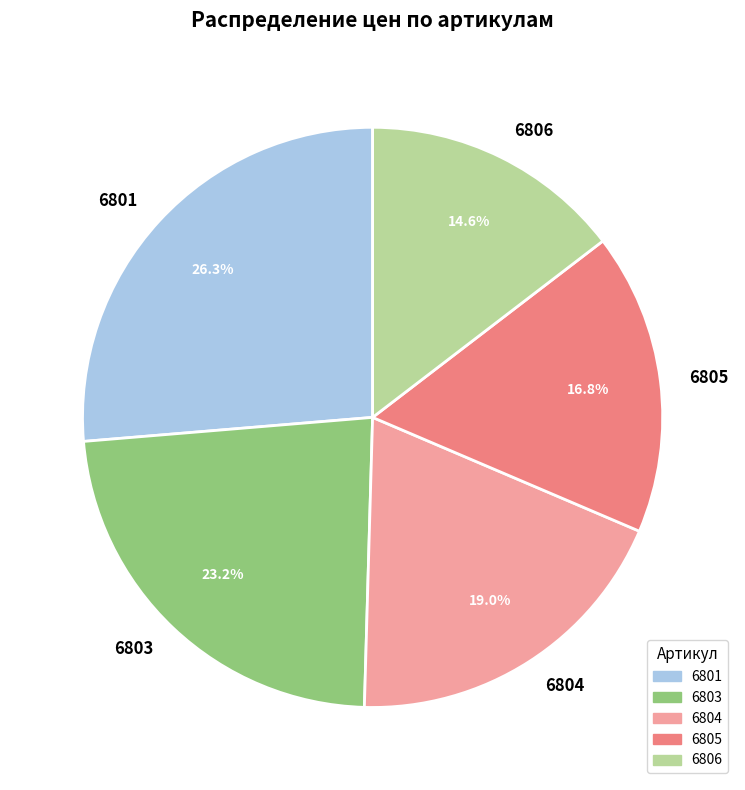

Which slice is the smallest?

6806